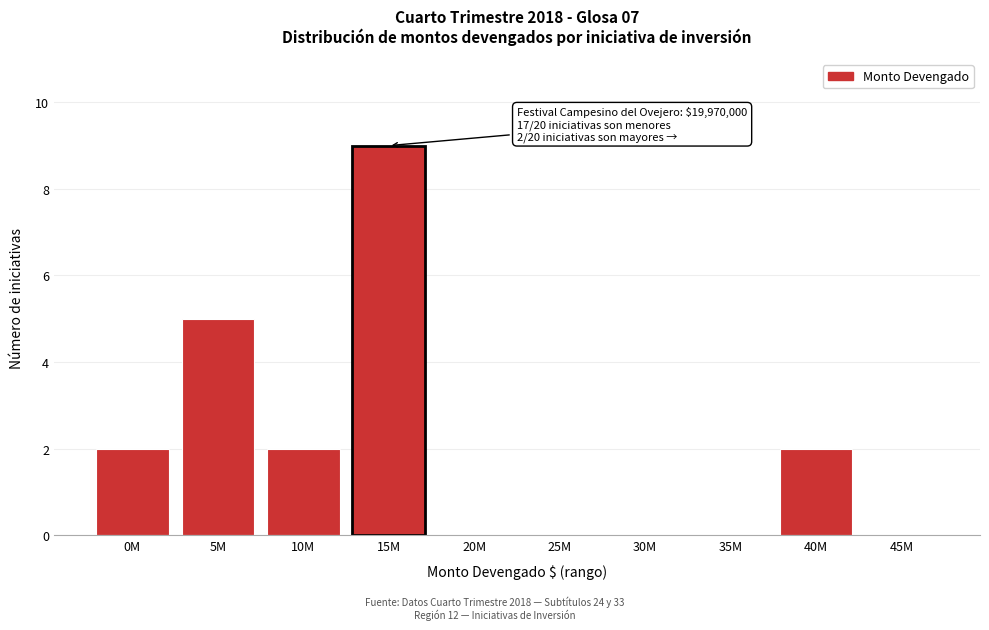

Reading left to right, what are all the values shown in this chart?

0M=2	5M=5	10M=2	15M=9	20M=0	25M=0	30M=0	35M=0	40M=2	45M=0